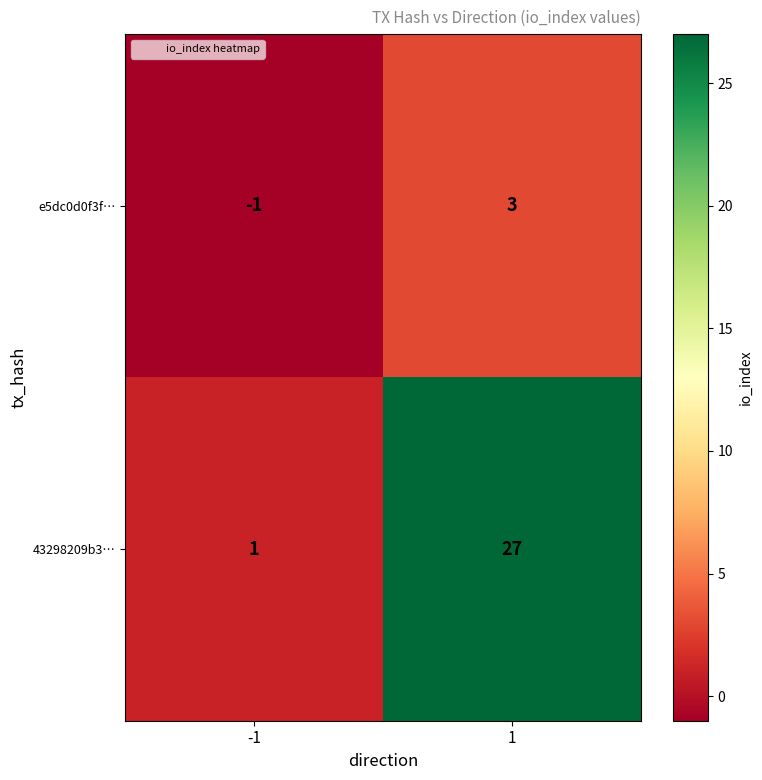

Rank the series at 1 from highest to lowest value.

43298209b3…, e5dc0d0f3f…